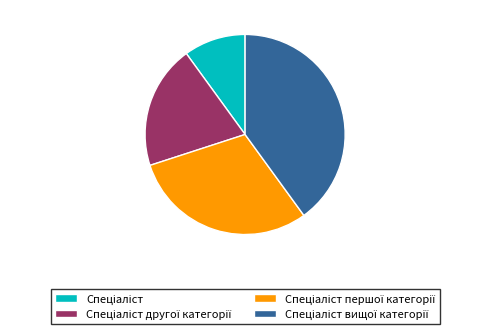

Does any single category account for the majority?

No